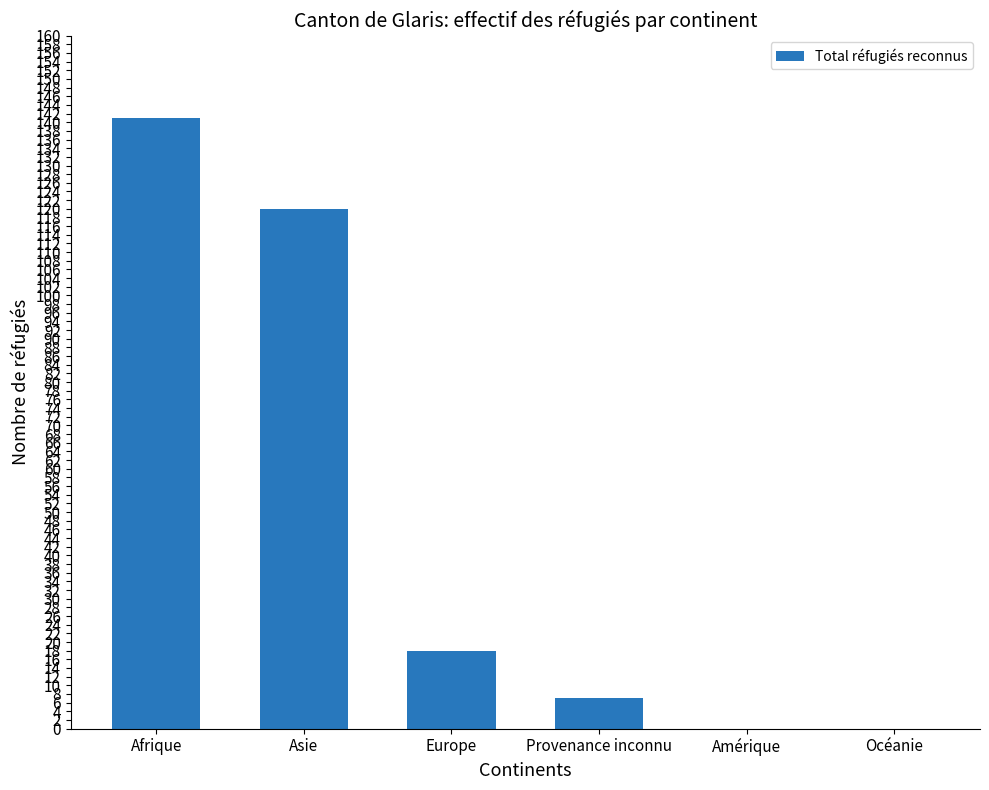

Reading left to right, list all the values displayed in this chart.

Afrique=141	Asie=120	Europe=18	Provenance inconnu=7	Amérique=0	Océanie=0